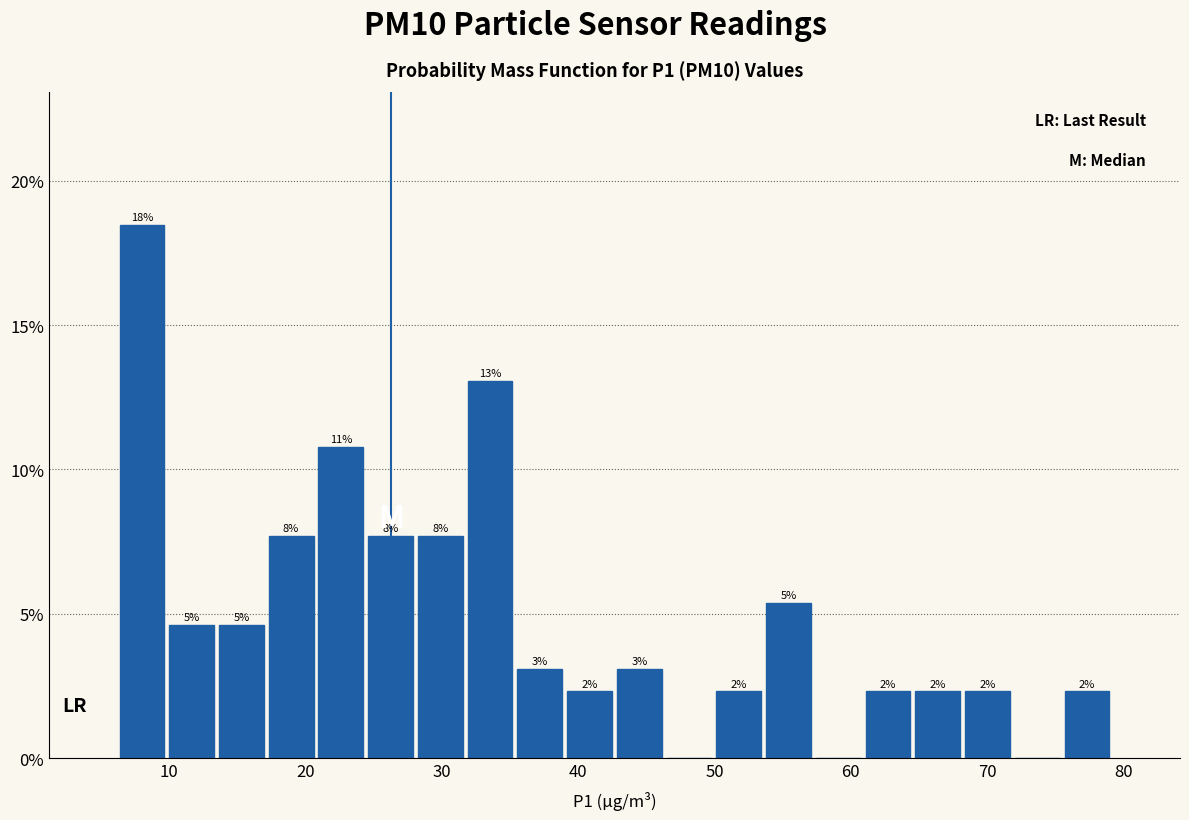

Read against the x-axis, roughly where is the centre of the tallest bar?

8